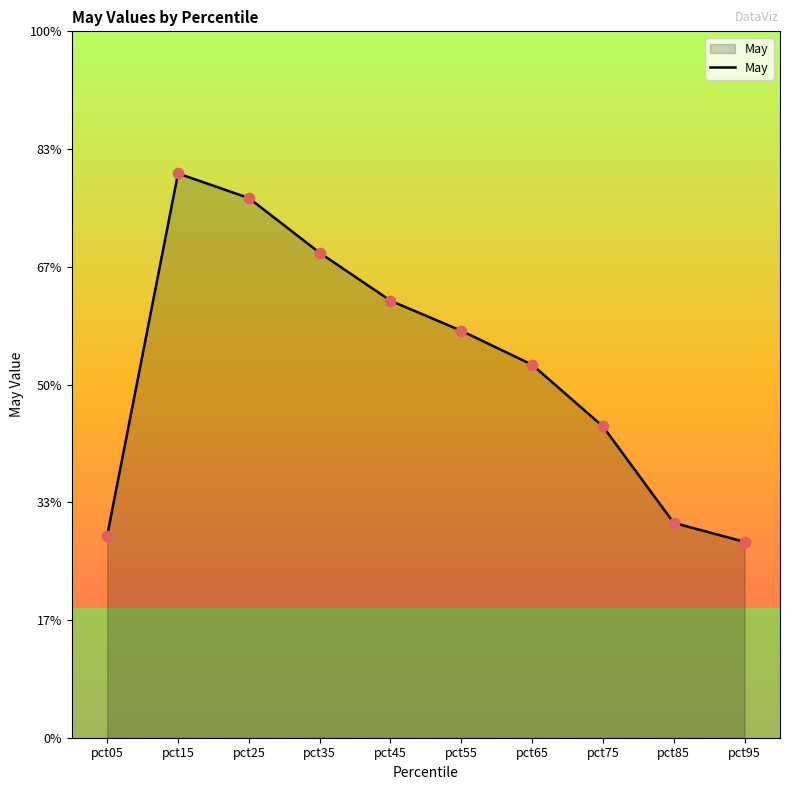

What is the change in value from pct25 to pct45?

-0.4